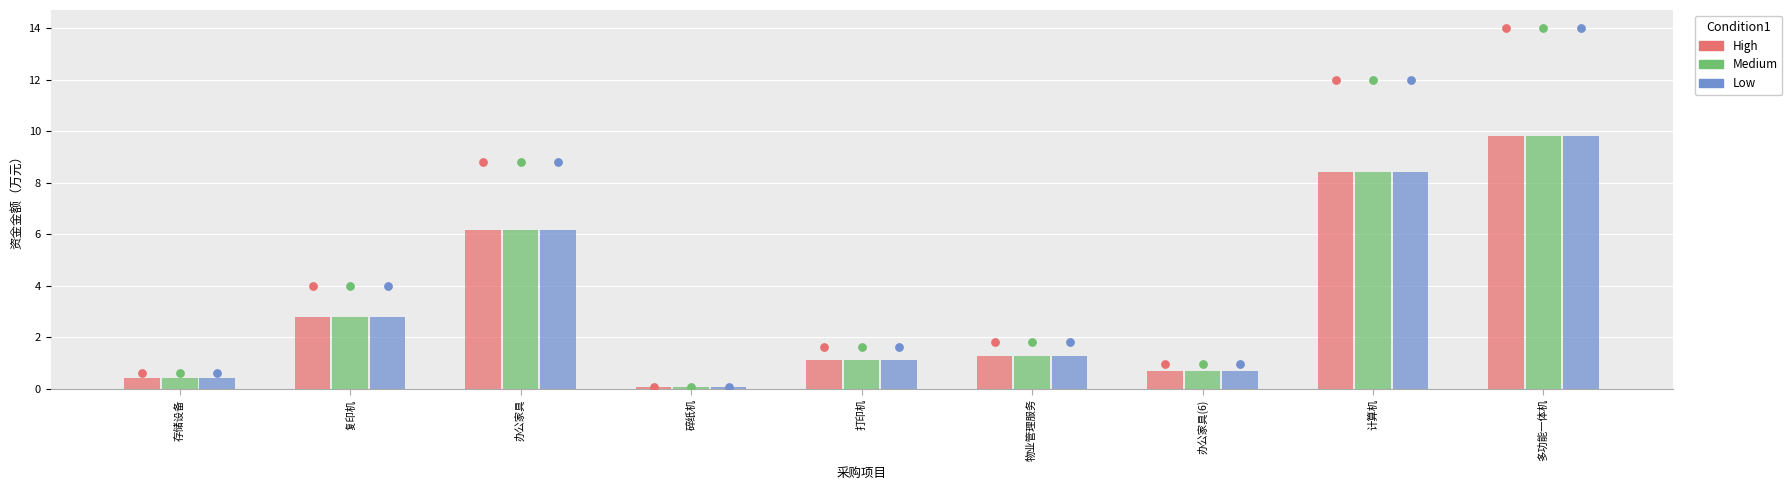

At which category is the sum across all series the highest?

多功能一体机